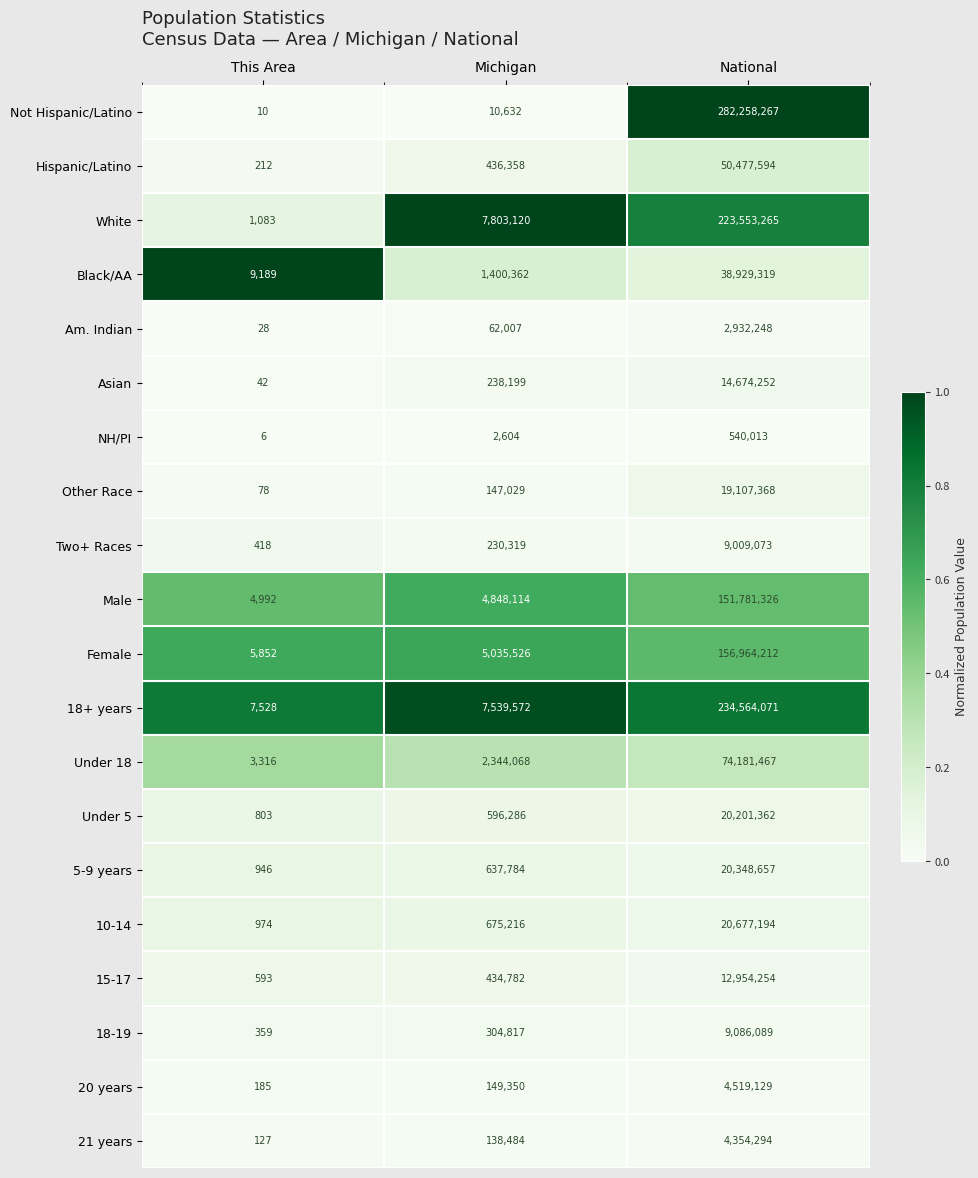

What is the approximate value of 10-14 at This Area?

974